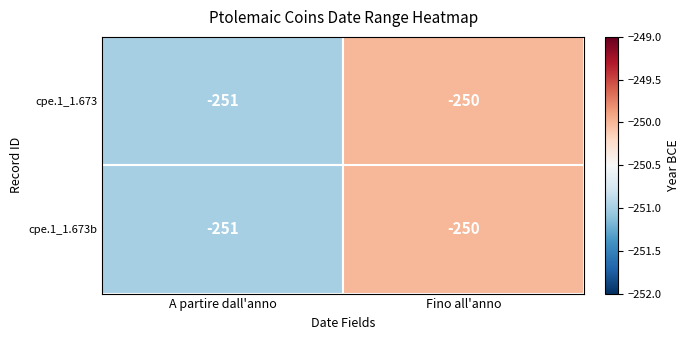

Where is cpe.1_1.673 nearest to the value -250?

Fino all'anno